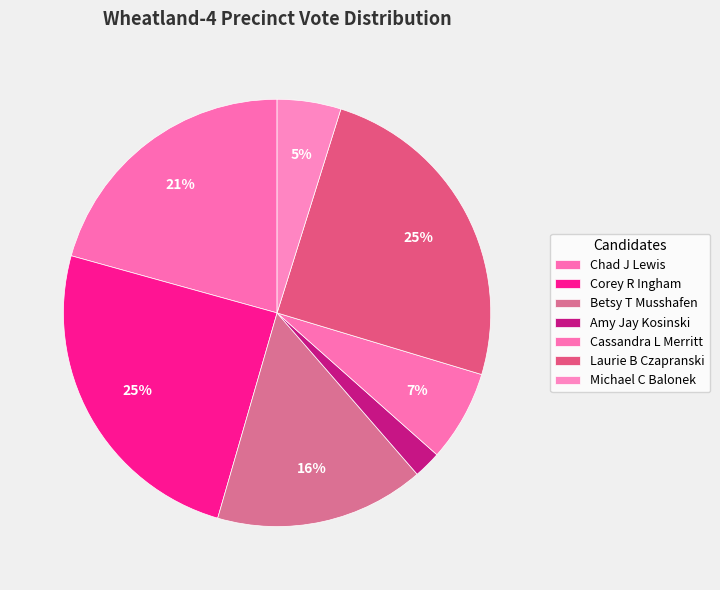

How many segments does this pie chart have?

7